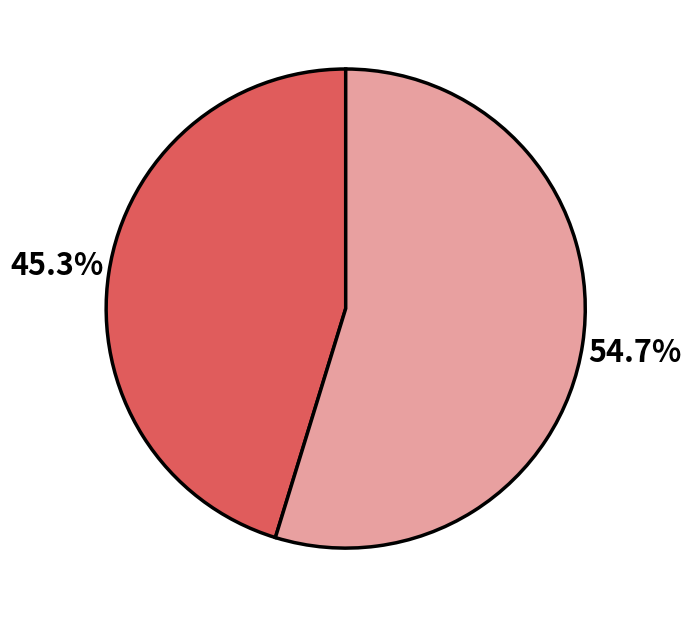

Does any single category account for the majority?

Yes